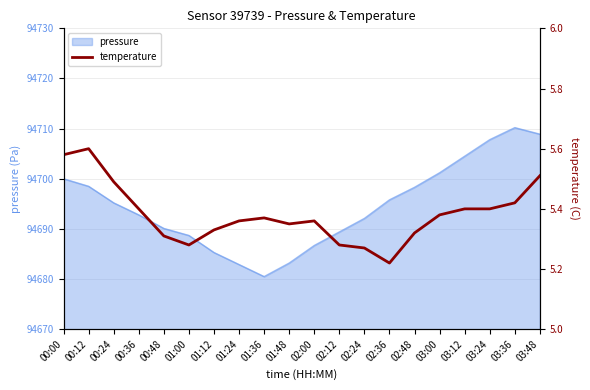

The value at 01:48 is 7.0. True or false?

False